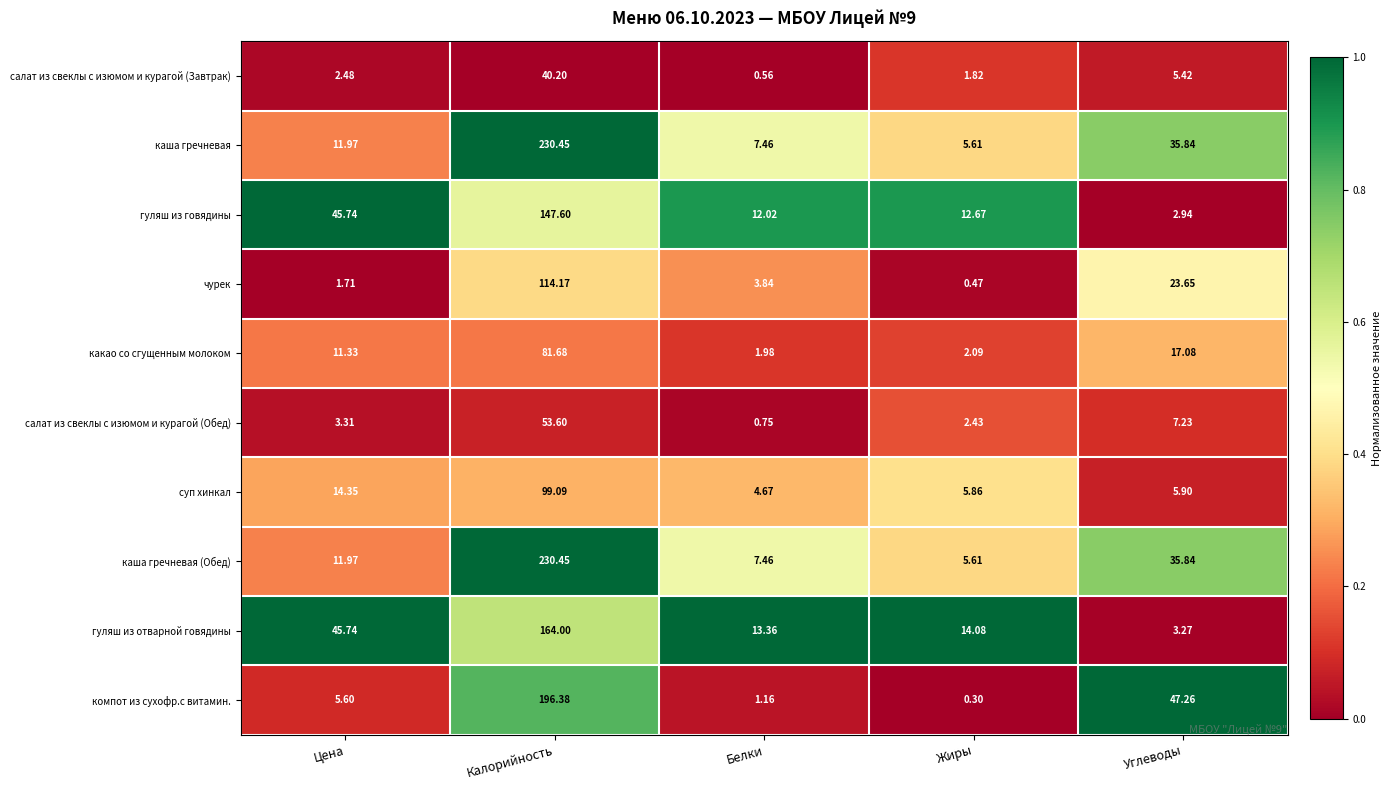

Rank the categories by каша гречневая value from highest to lowest.

Калорийность, Углеводы, Цена, Белки, Жиры